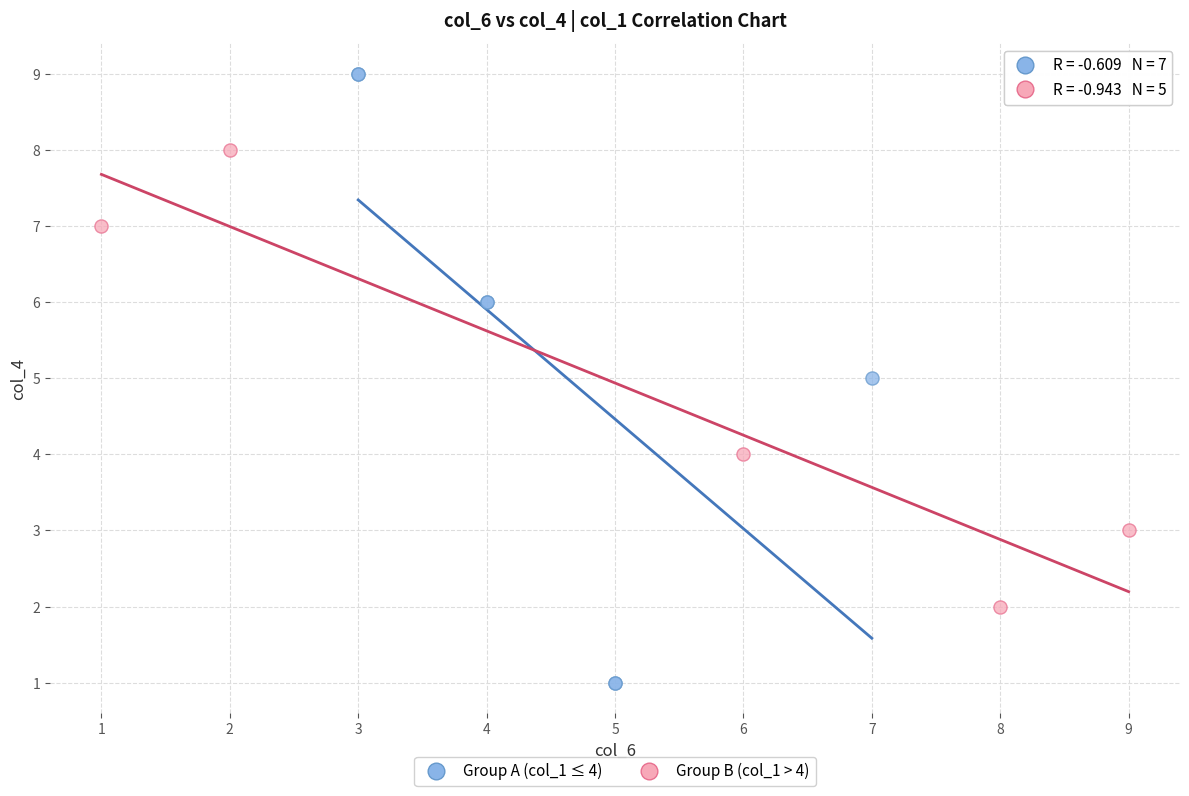

What are all the series names shown in the legend?

Group A (col_1 ≤ 4), Group B (col_1 > 4)